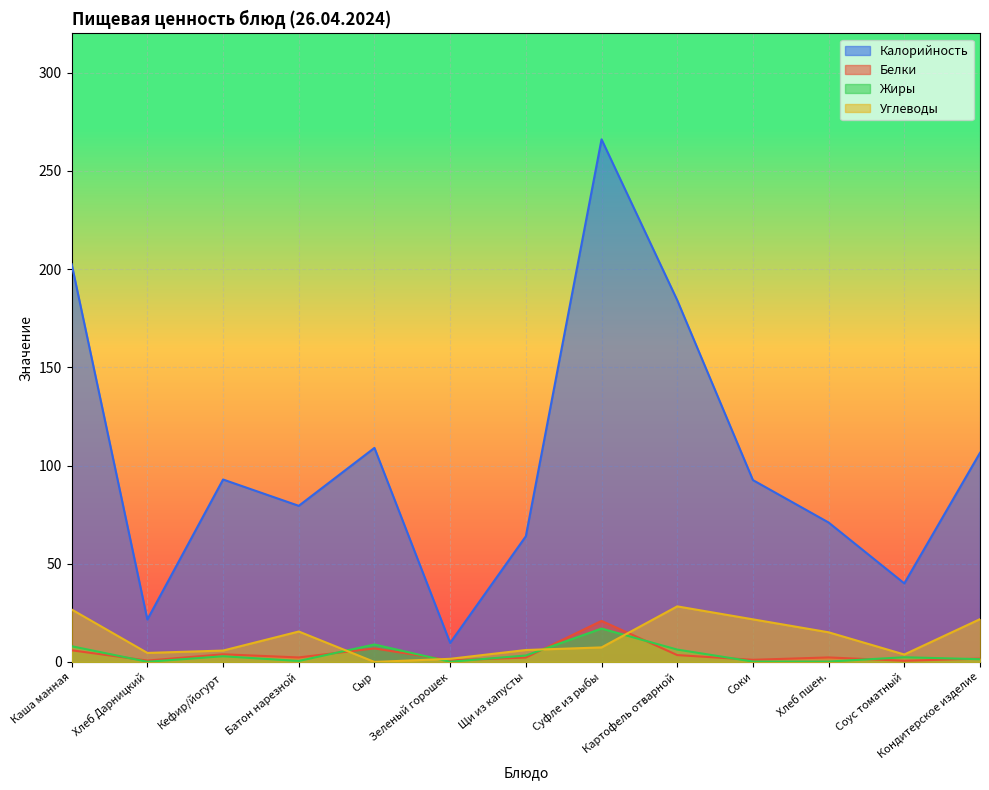

What is the maximum value shown in the chart?

266.1